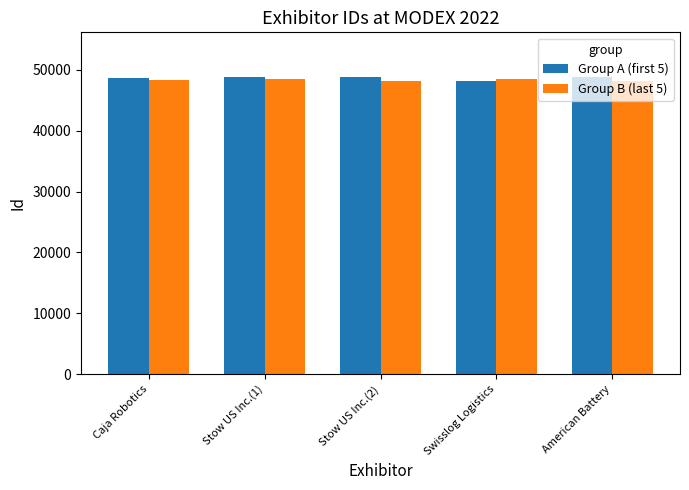

What is the difference between the maximum and minimum values in the Group A (first 5) series?

734